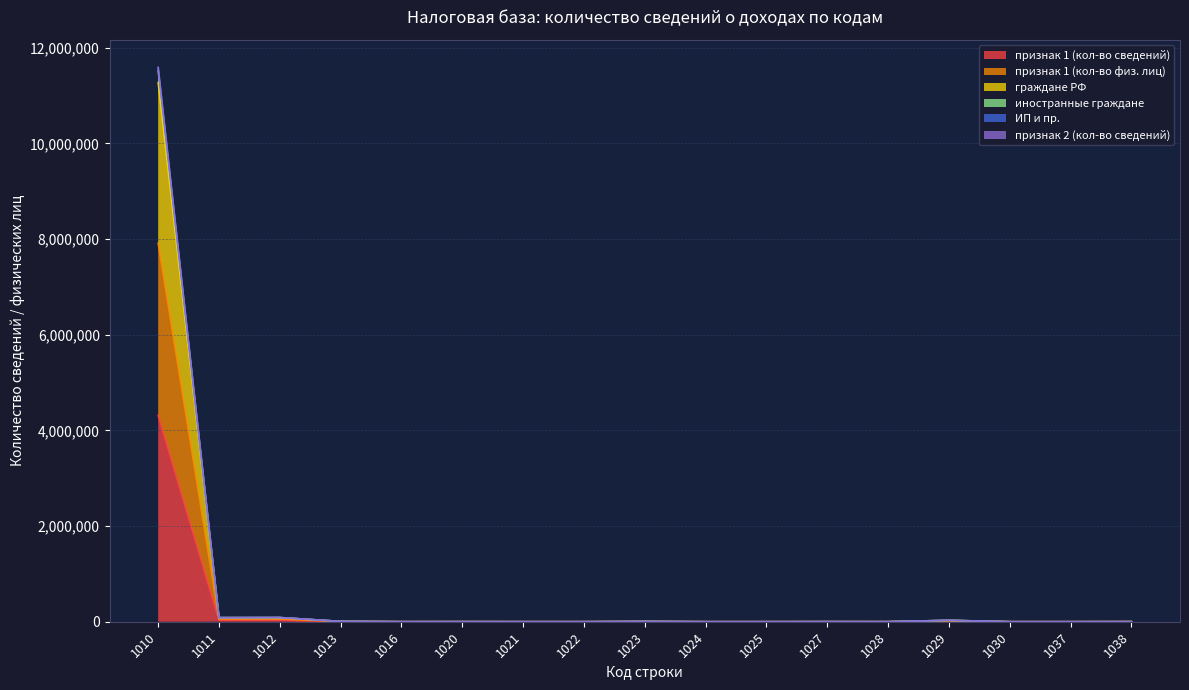

True or false: признак 1 (кол-во сведений) and иностранные граждане intersect in this chart.

False